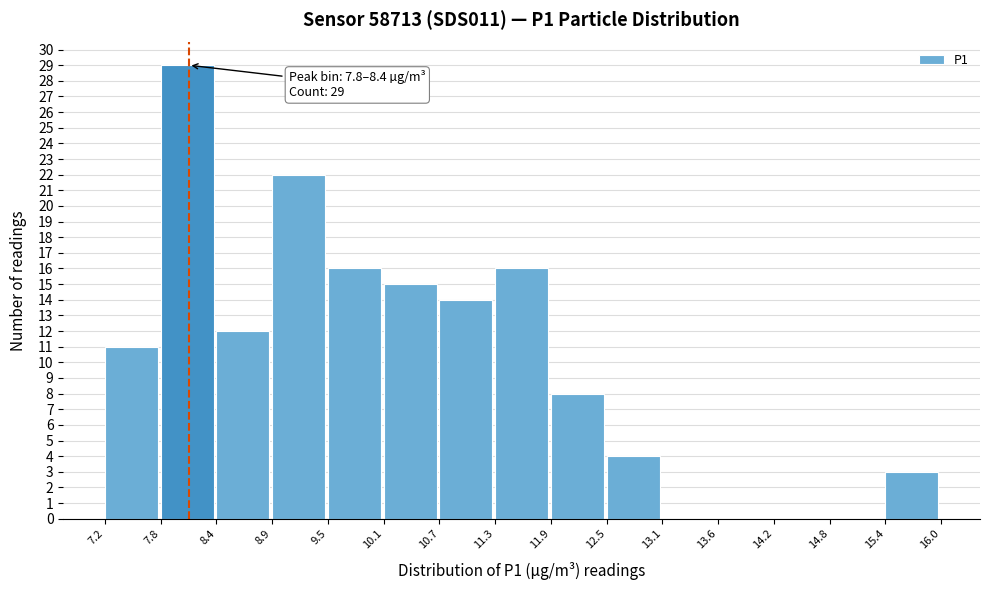

Which range on the x-axis has the tallest bar?

7.8 to 8.4